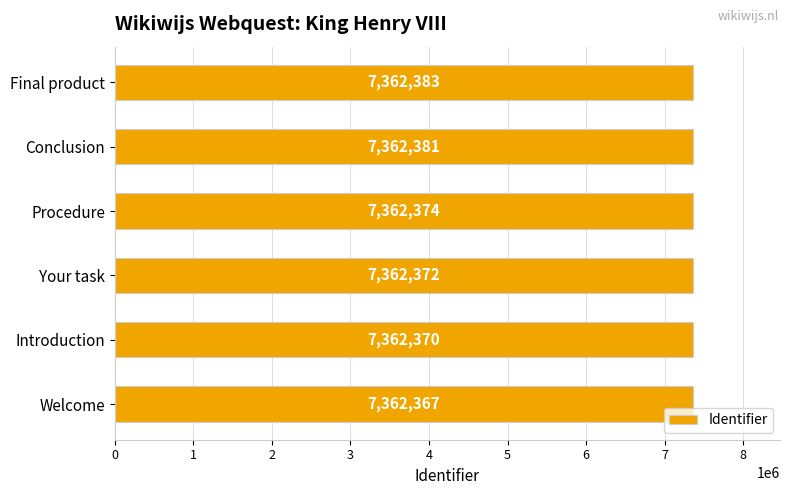

How many bars are there in total?

6